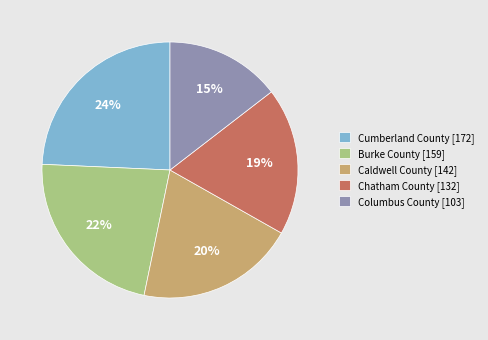

To the nearest percent, what is the average slice percentage?

20%